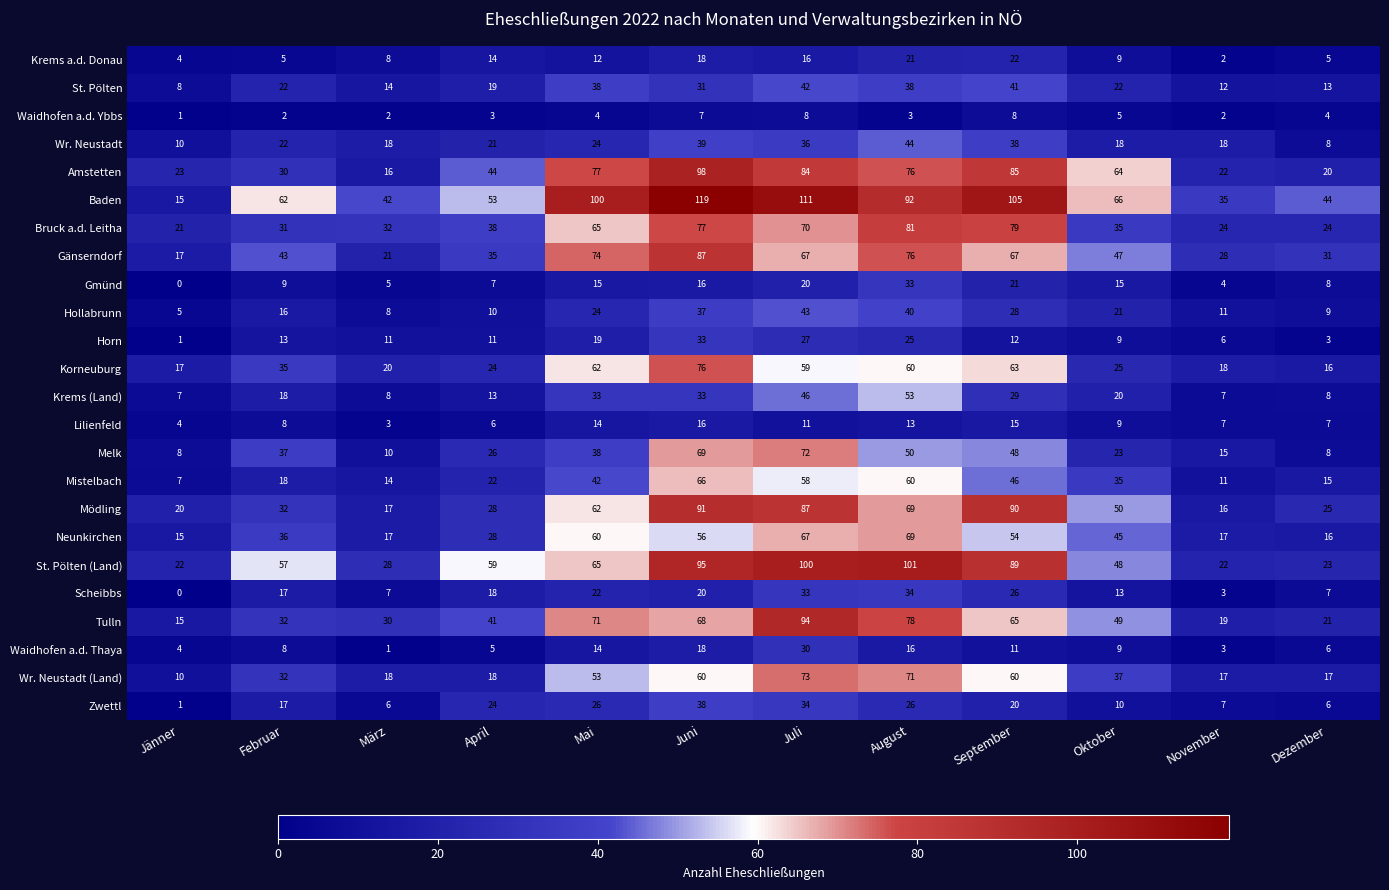

What is the total value across all series at Dezember?

344